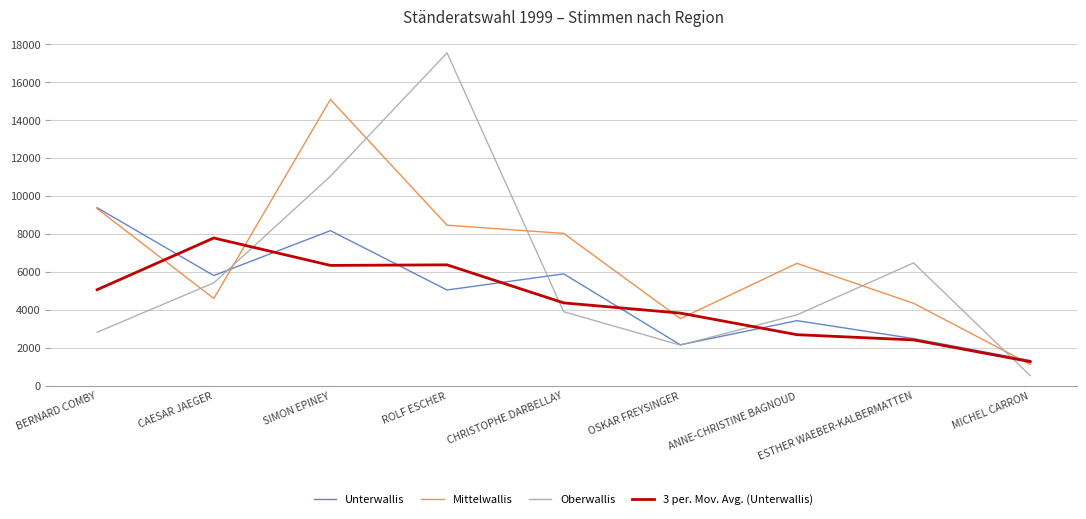

How many lines are shown in the chart?

4